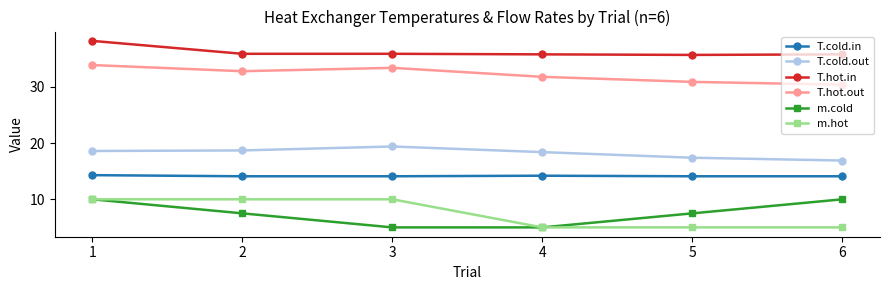

True or false: m.hot and T.cold.in intersect in this chart.

False